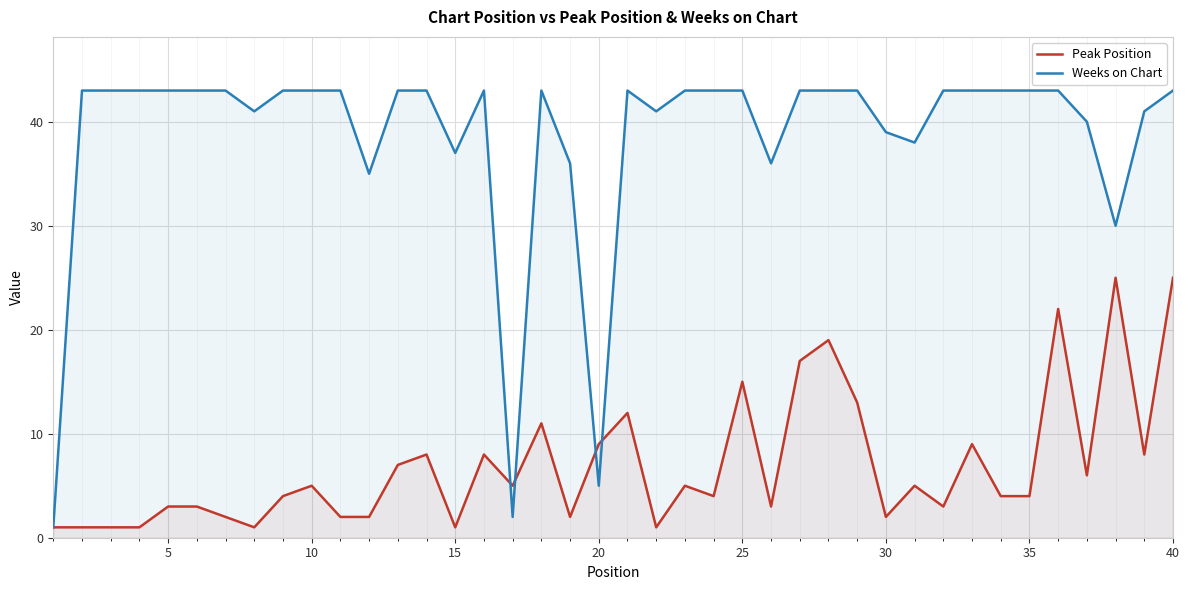

True or false: Weeks on Chart and Peak Position intersect in this chart.

True